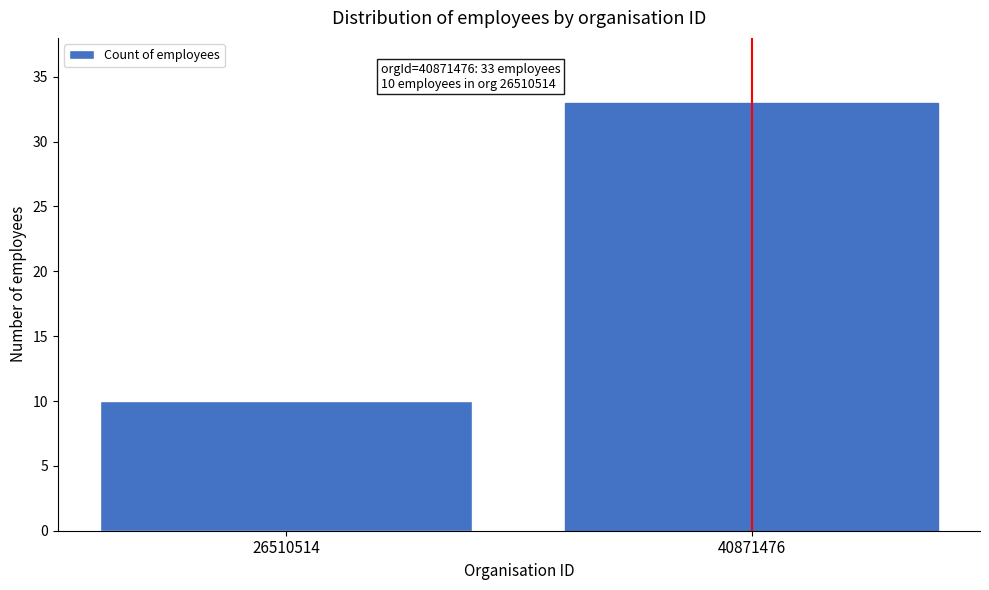

Reading left to right, transcribe all the data shown in this chart.

10	33